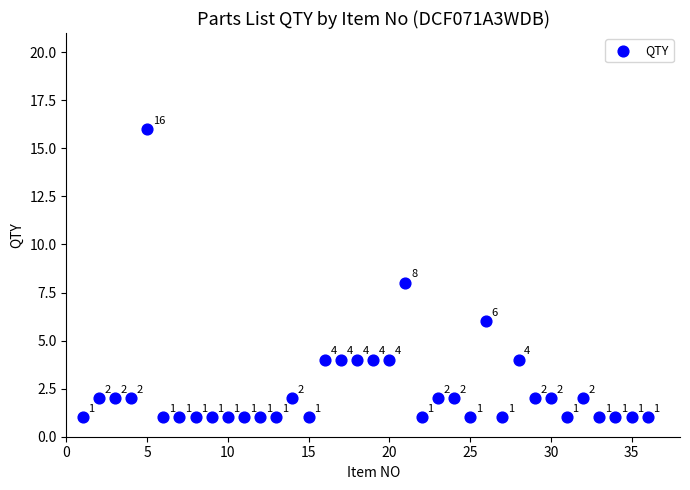

What is the range of X values (max minus min)?

35